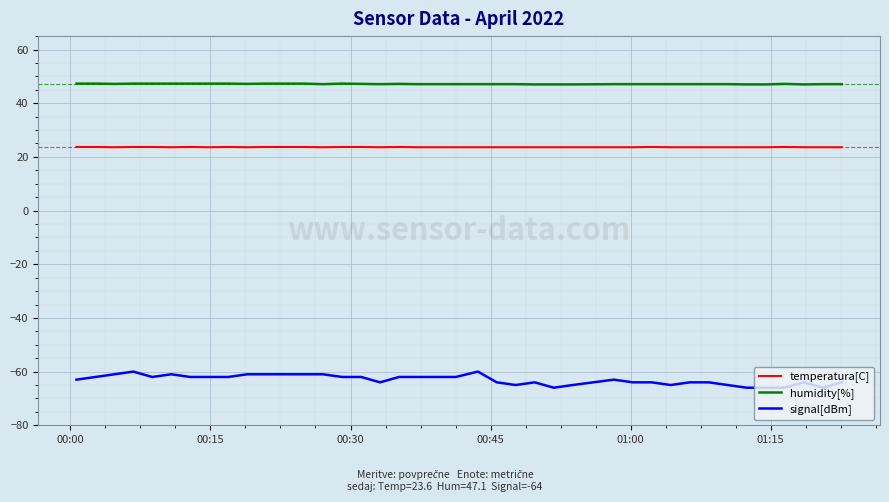

Rank the series by their average value, from highest to lowest.

humidity[%], temperatura[C], signal[dBm]